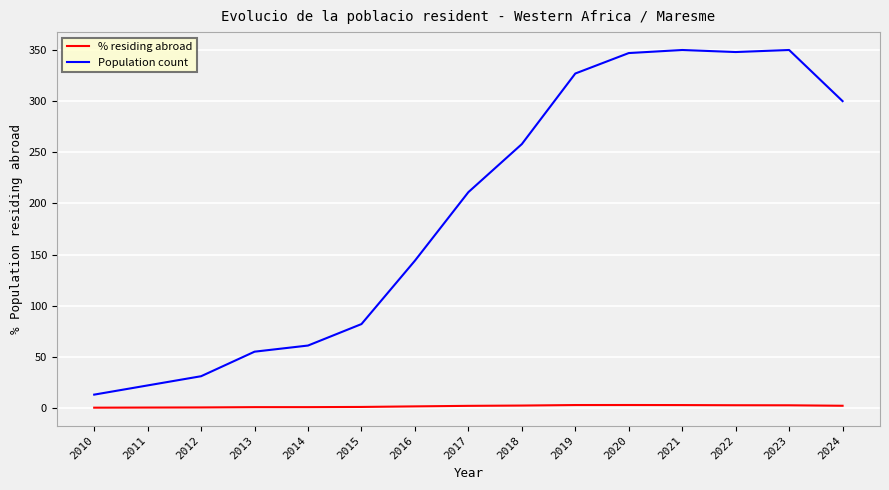

What is the difference between the highest and lowest values at 2012?

30.5